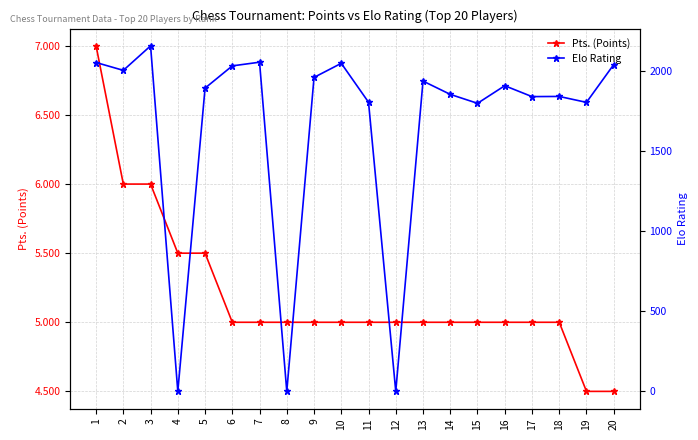

What is the difference between the highest and lowest values at 6?

2029.0